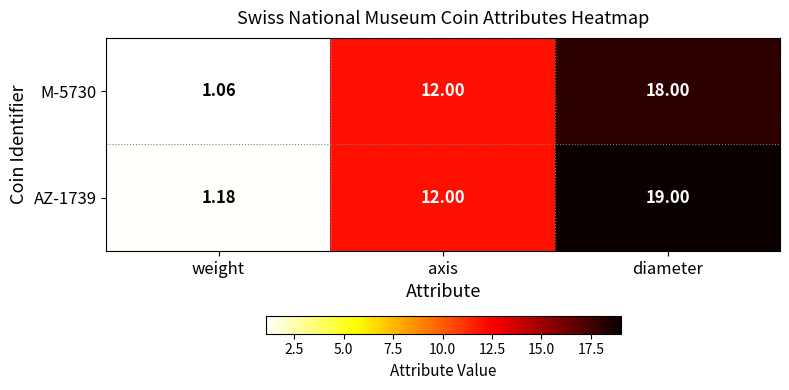

At which label is M-5730 closest to 9?

axis